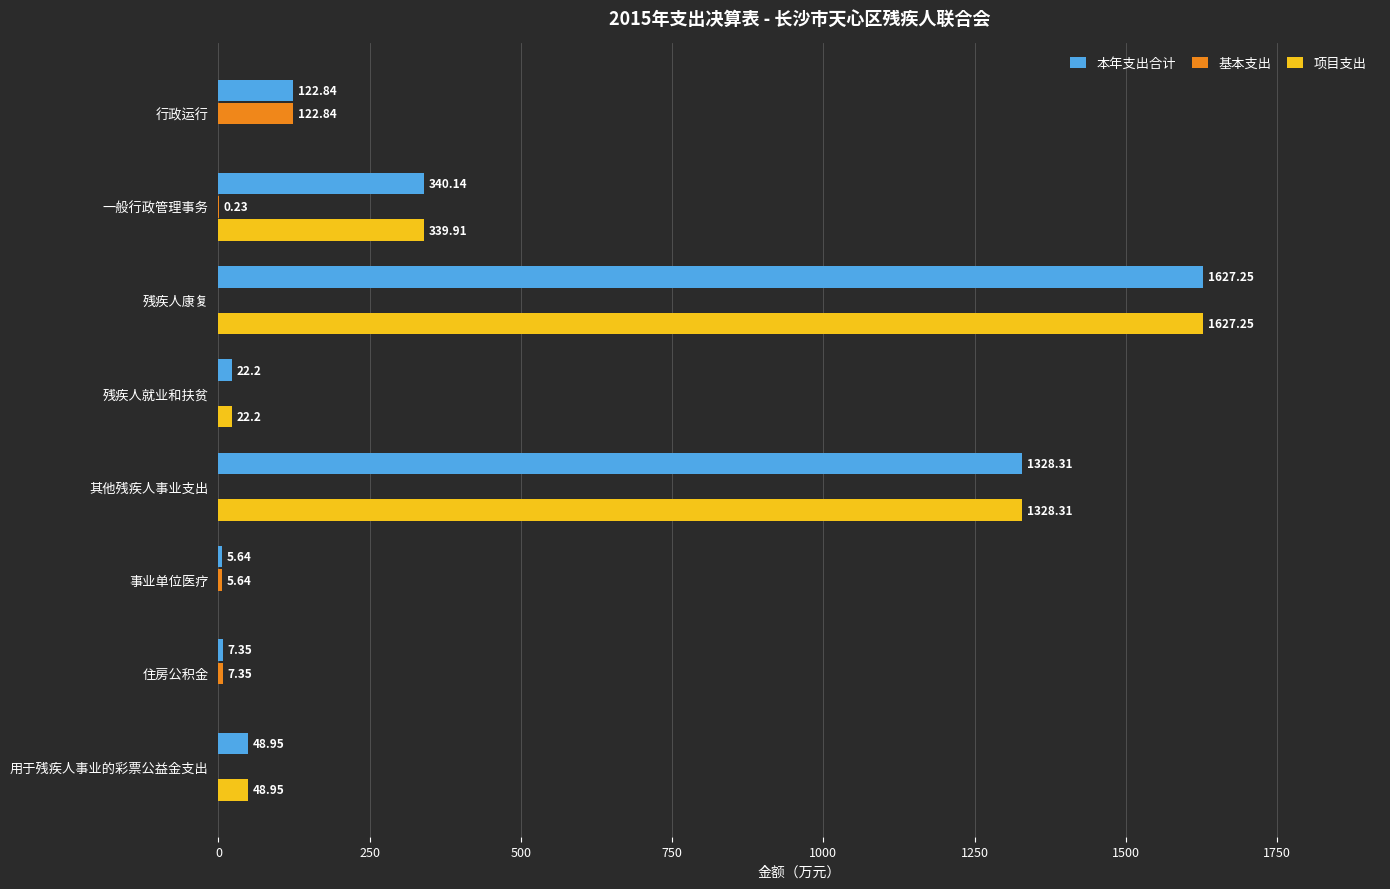

What is the sum of all 本年支出合计 values?

3502.7